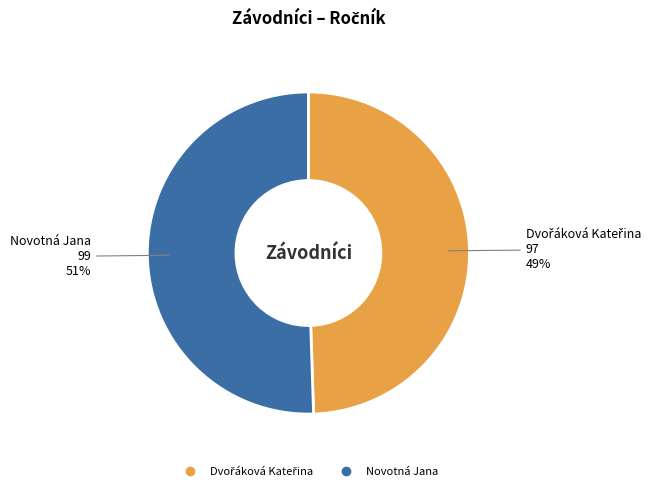

What percentage is the Novotná Jana slice, to the nearest percent?

51%